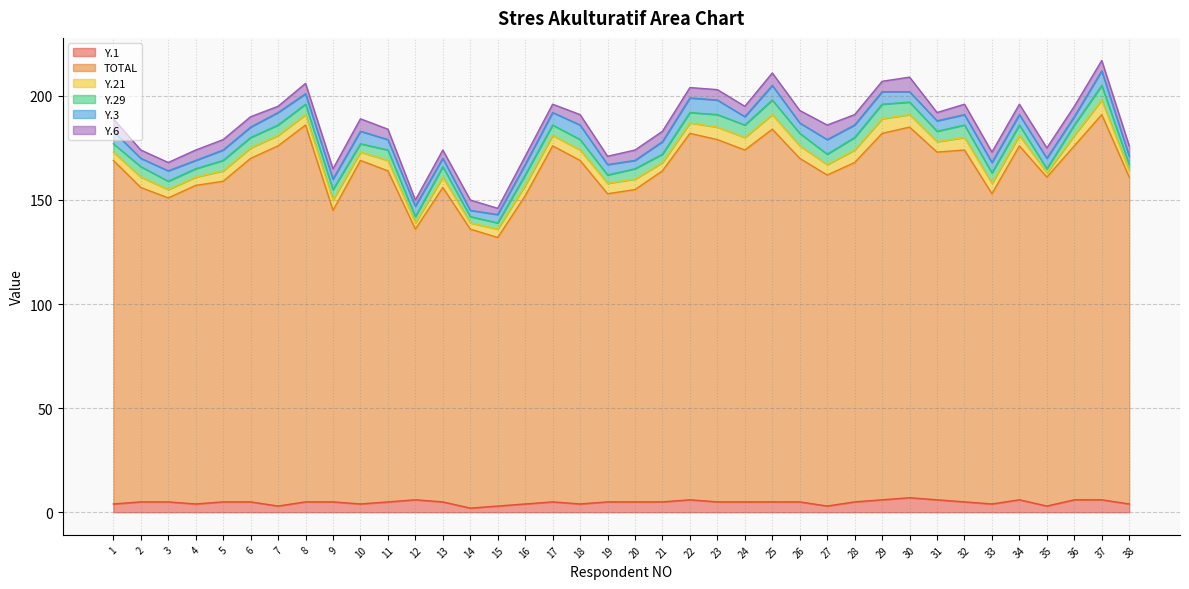

What is the value of the Y.3 point at the 23rd from the left?

7